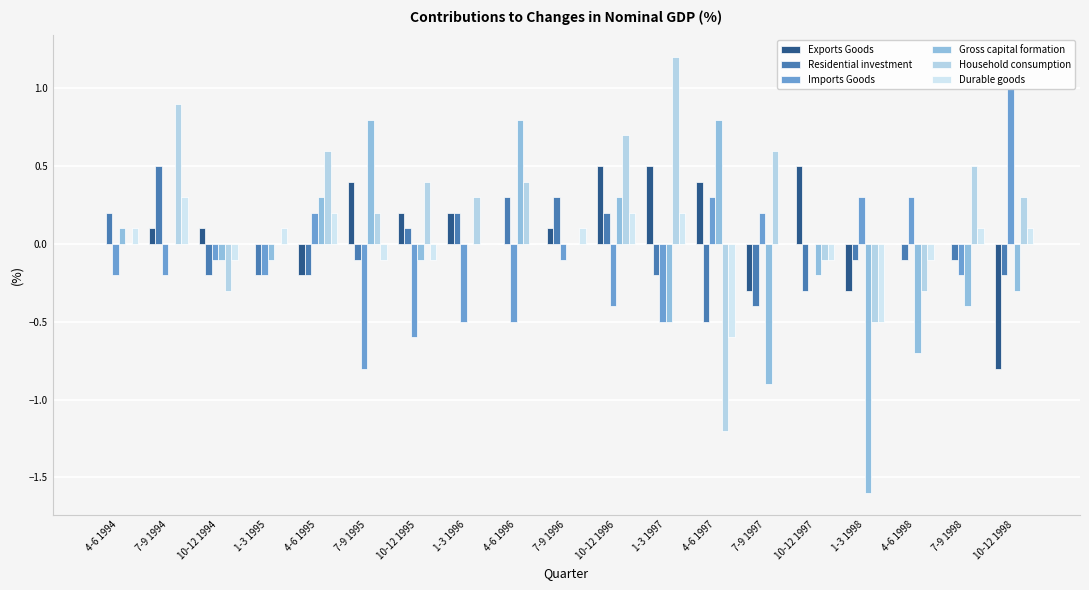

True or false: Residential investment has a value of -0.1 at 7-9 1998.

True